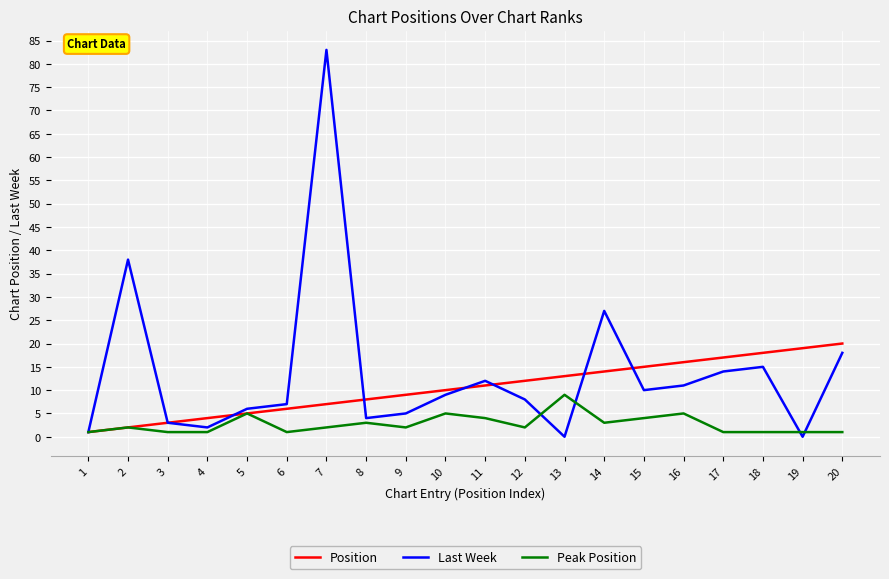

Between 9 and 13, which series saw the biggest shift?

Peak Position